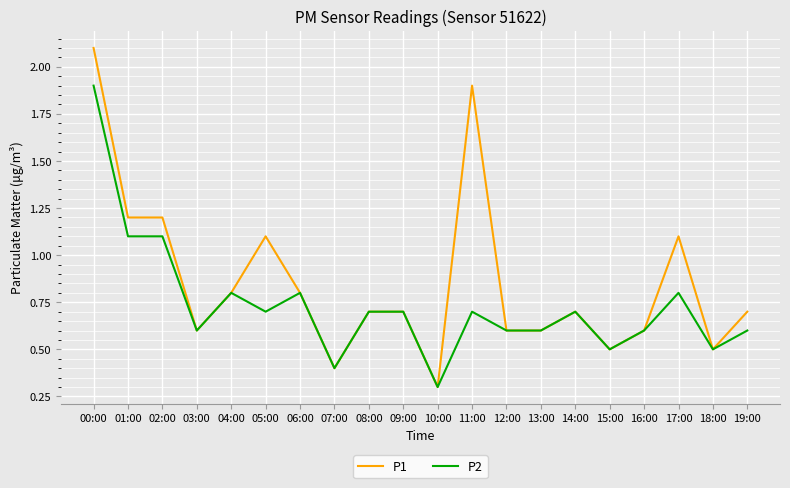

Which category has the lowest value in the P1 series?

10:00